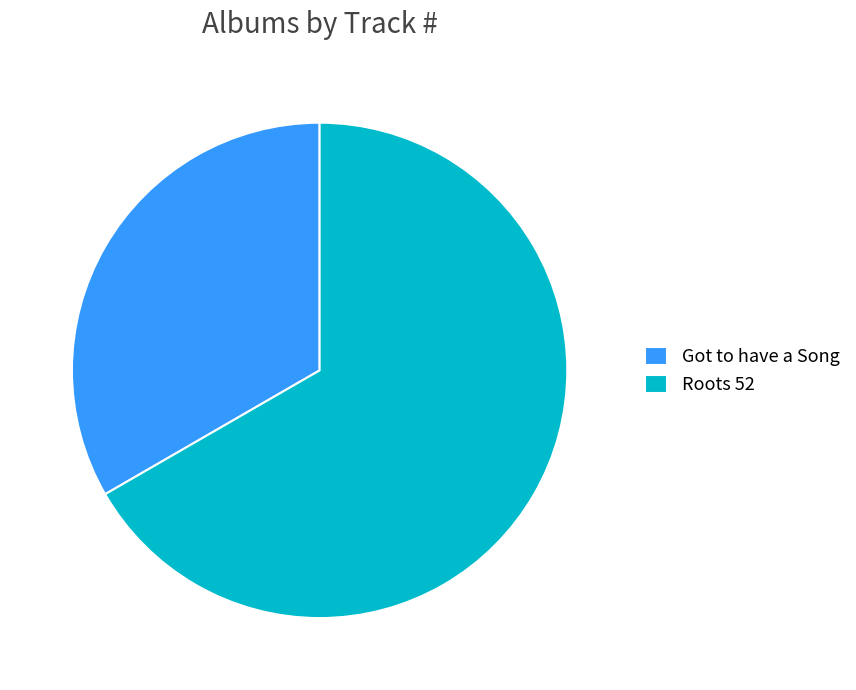

The Roots 52 slice represents 59% of the pie. True or false?

False